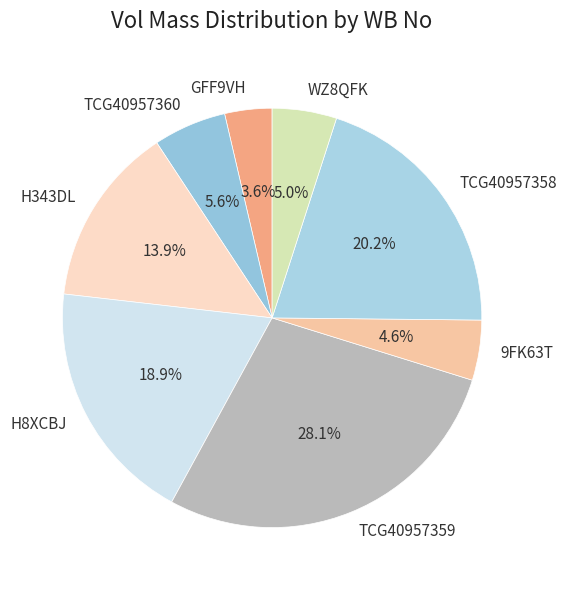

How much of the chart is everything except TCG40957359?

71.9%